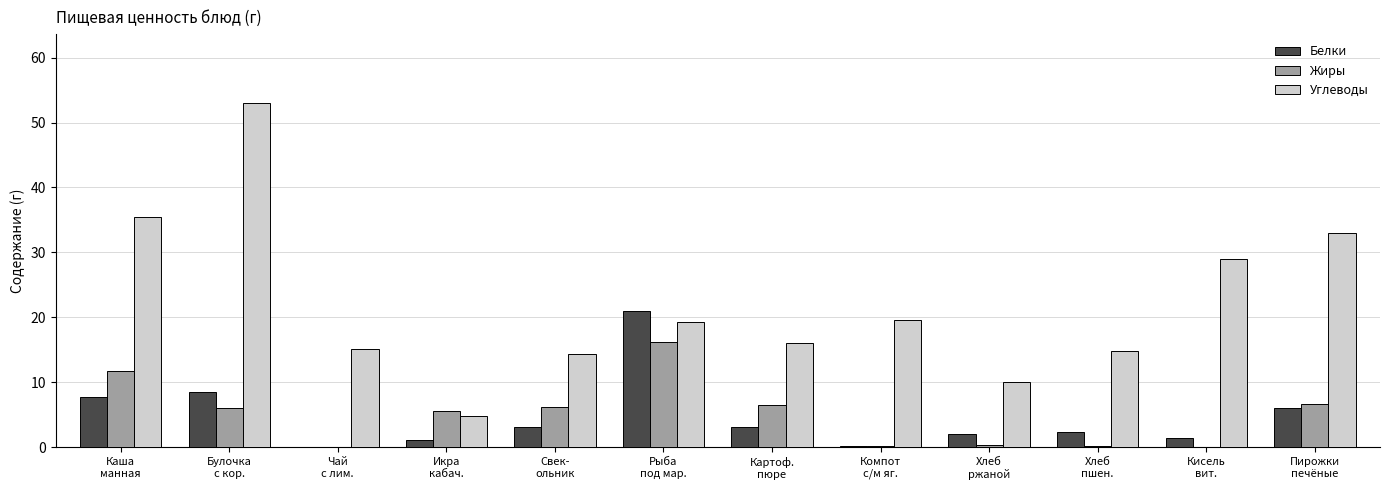

How many groups of bars are there?

12